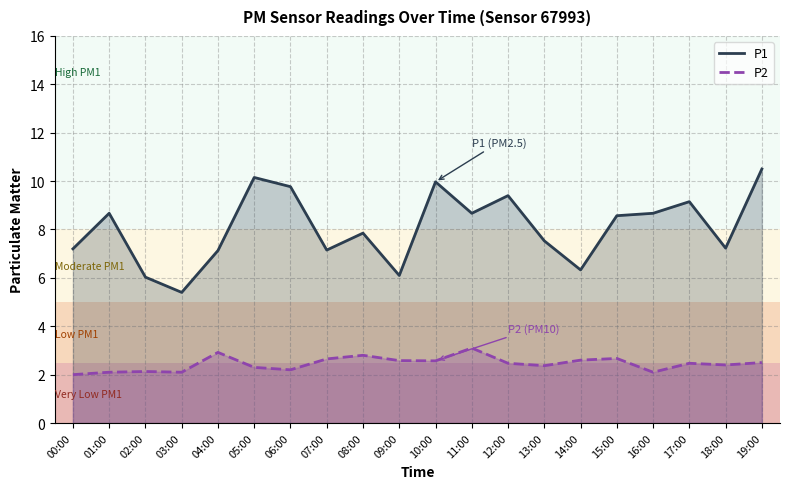

True or false: P2 and P1 intersect in this chart.

False